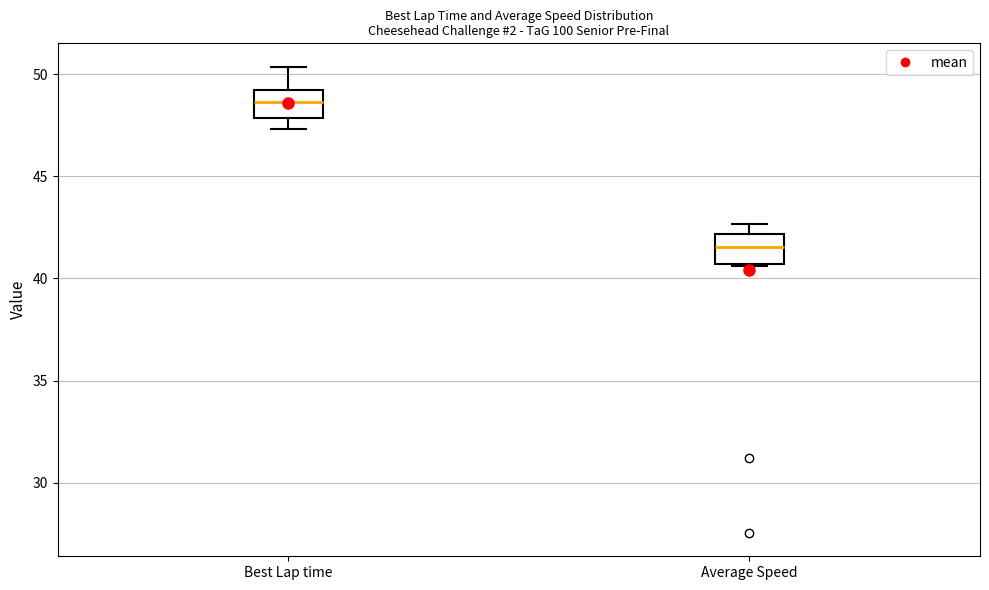

Reading left to right, transcribe this box plot: for each box, give where its median line is, the range the box spans, and where its two whiskers end, as read against the y-axis. The values are not printed on the chart, so give them approximately, as read against the axis.

Best Lap time: median 48.5, box 48.0 to 49.0, whiskers 47.5 to 50.5
Average Speed: median 41.5, box 40.5 to 42.0, whiskers 40.5 to 42.5